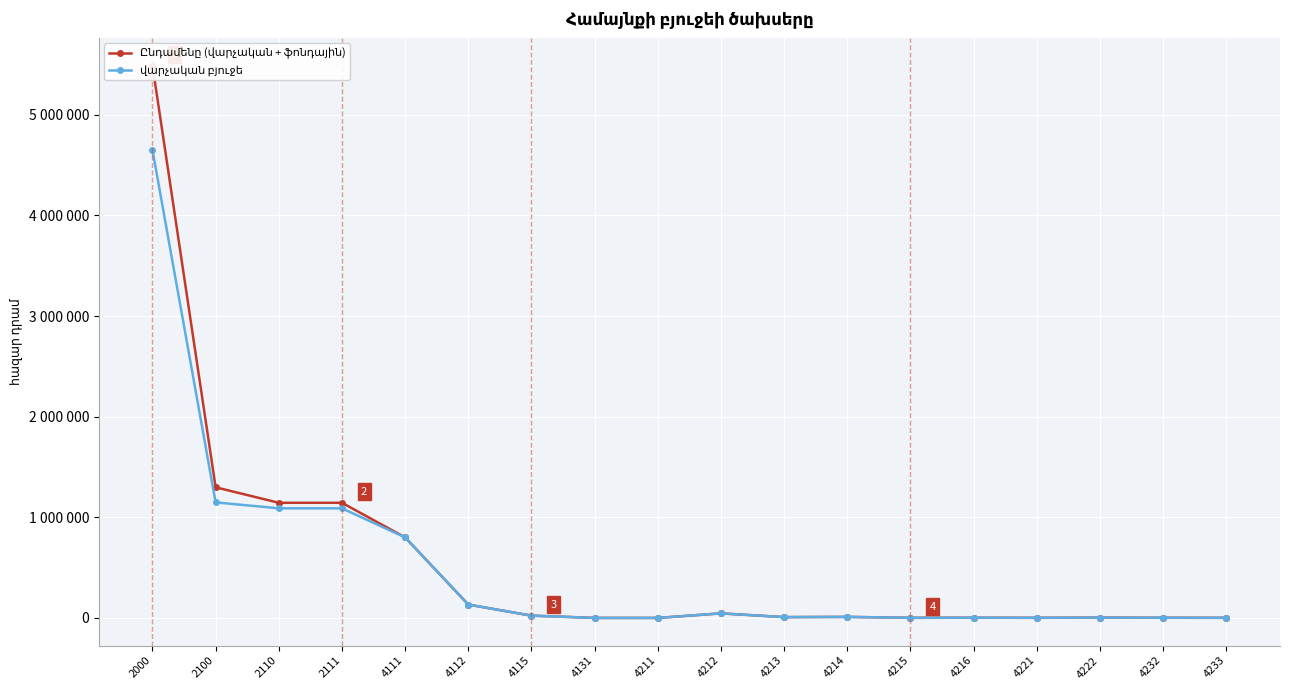

Rank the series at 2110 from highest to lowest value.

Ընդամենը (վարչական + ֆոնդային), վարչական բյուջե